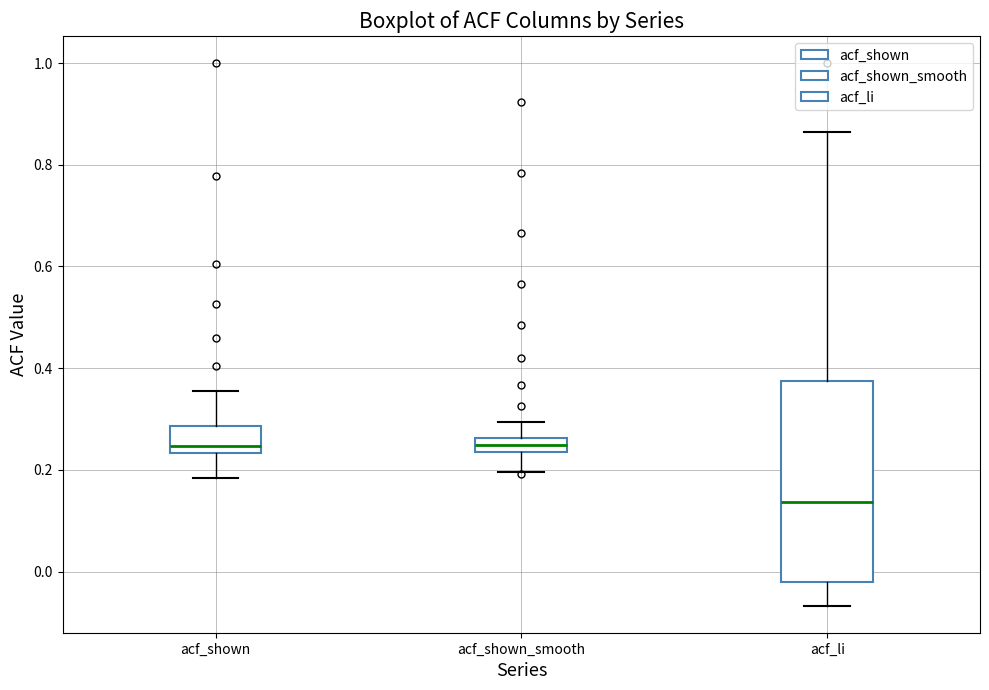

Comparing the boxes themselves (not the whiskers), which one is the tallest?

acf_li